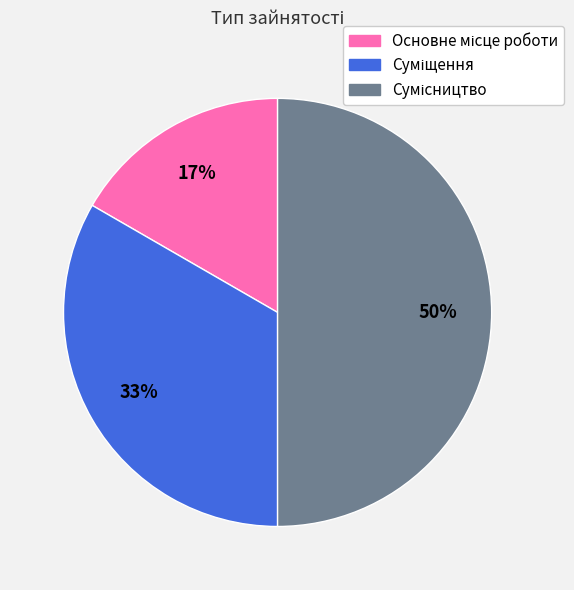

To the nearest percent, what is the average slice percentage?

33%